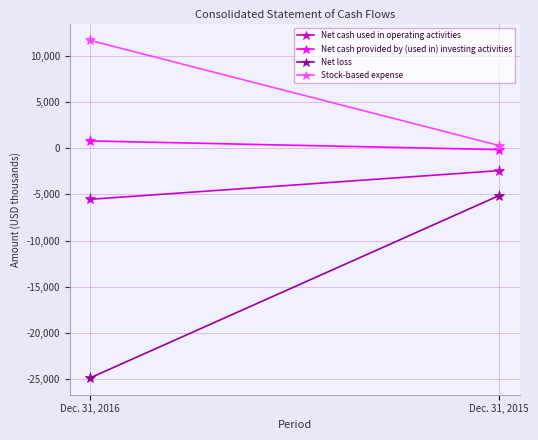

What is the minimum value shown in the chart?

-24842